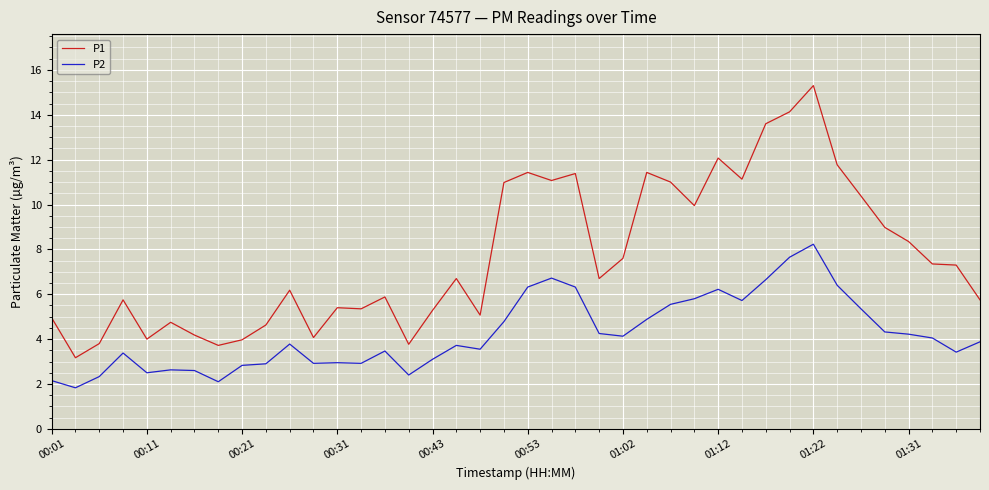

What is the difference between the second highest and second lowest values in the P1 series?

10.4